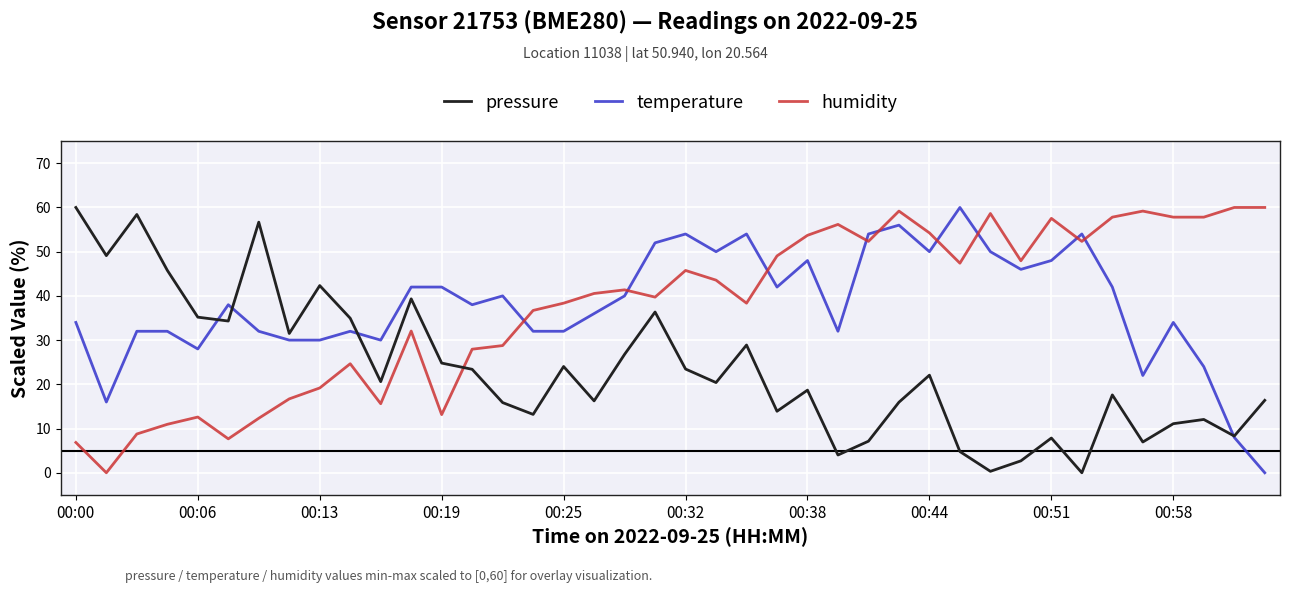

How many times do temperature and humidity cross each other?

9